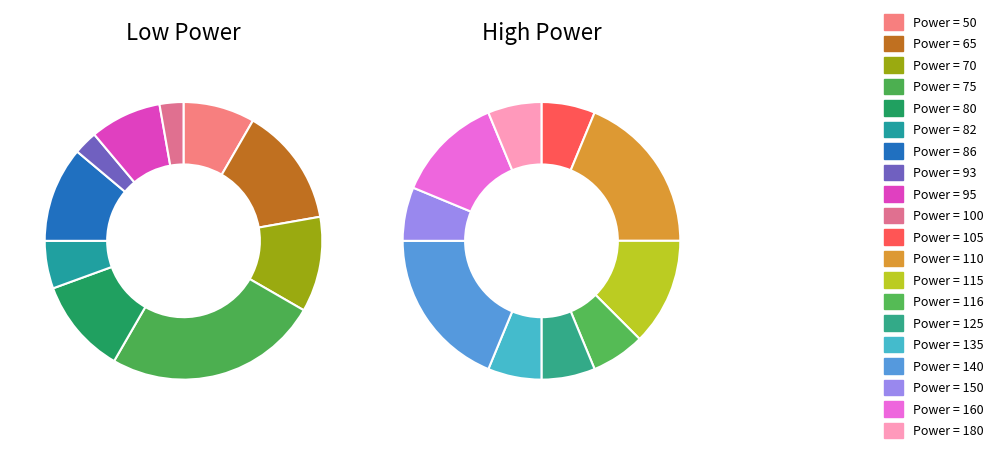

What percentage do 135 and 70 together represent?

9.6%